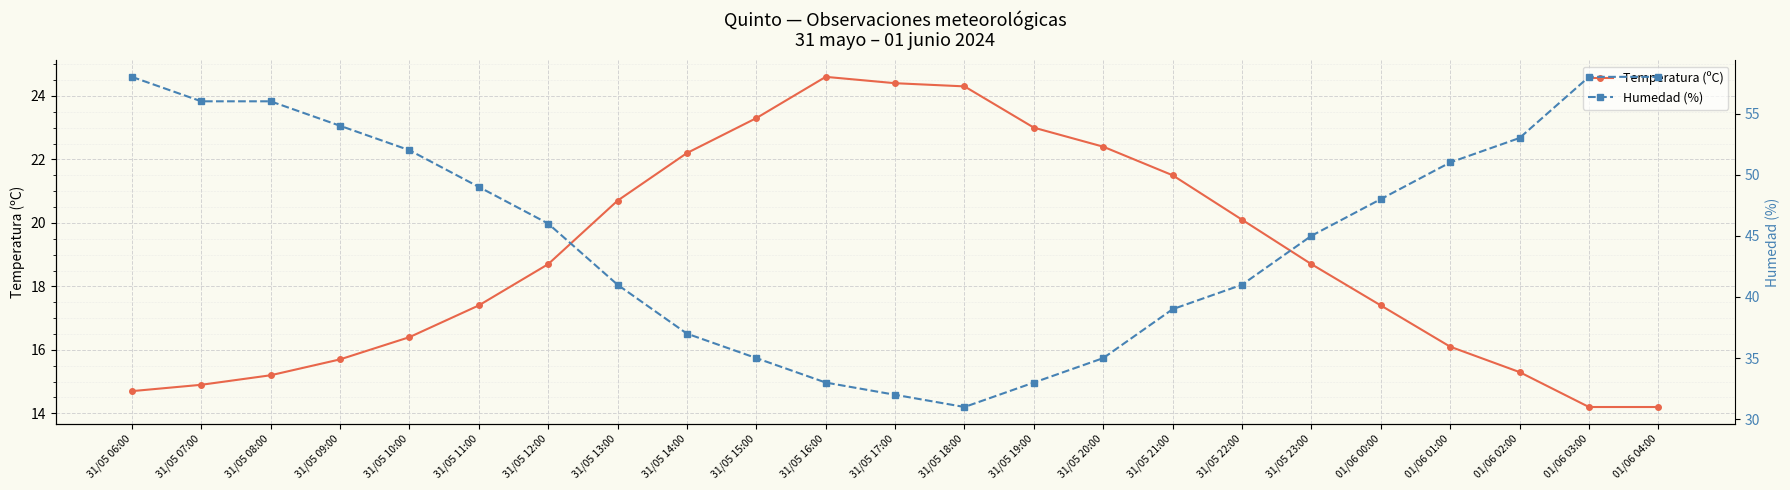

True or false: Humedad (%) has a value of 56.0 at 31/05 07:00.

True